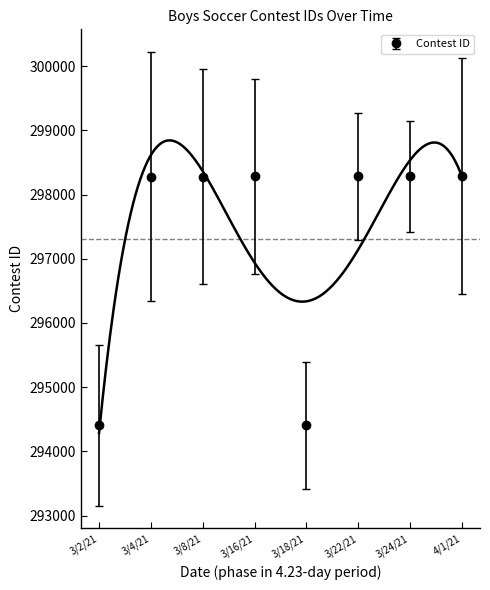

Between 3/8/21 and 3/2/21, which is larger?

3/8/21